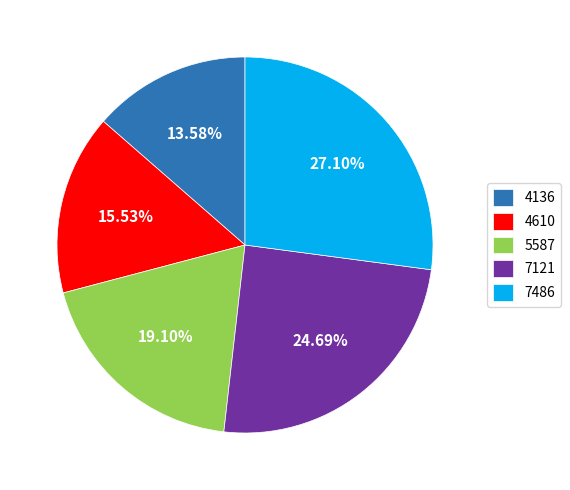

To the nearest percent, what is the combined percentage of 7121 and 4610?

40%